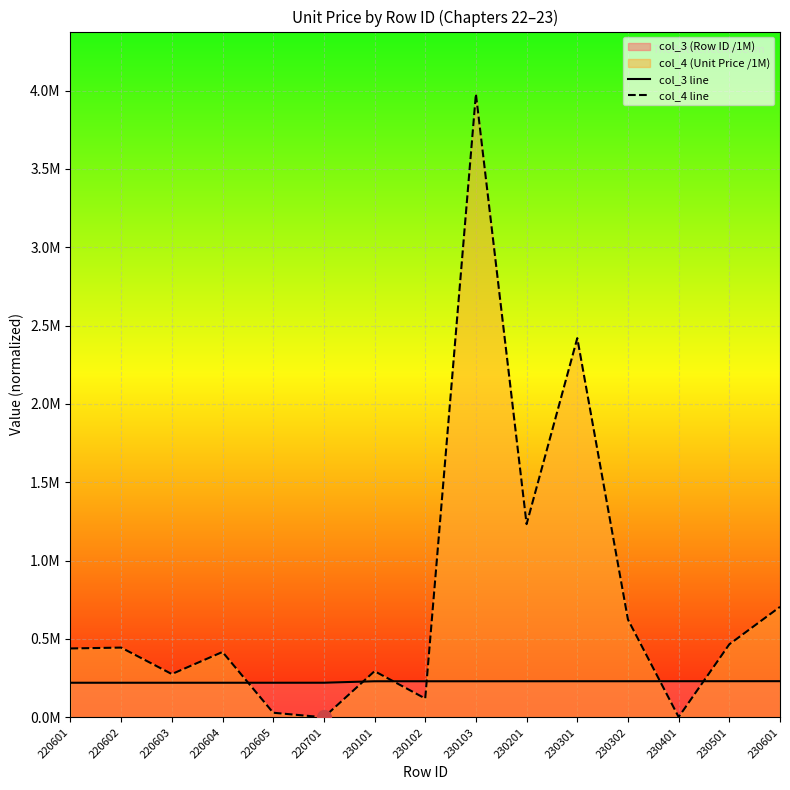

What is the value of the col_3 line point at the 15th from the left?

0.2